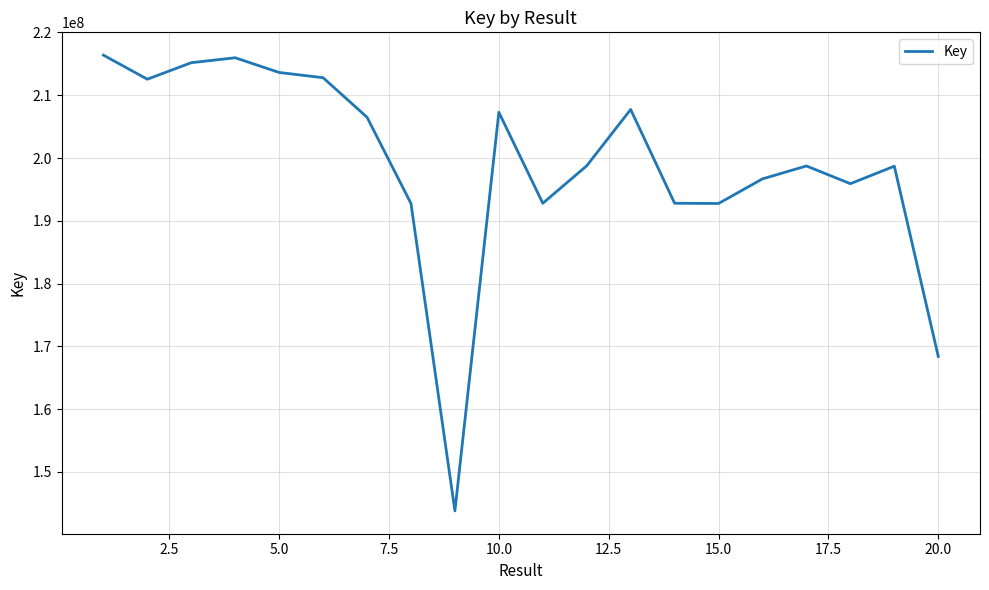

What is the difference between the maximum and minimum values?

72596398